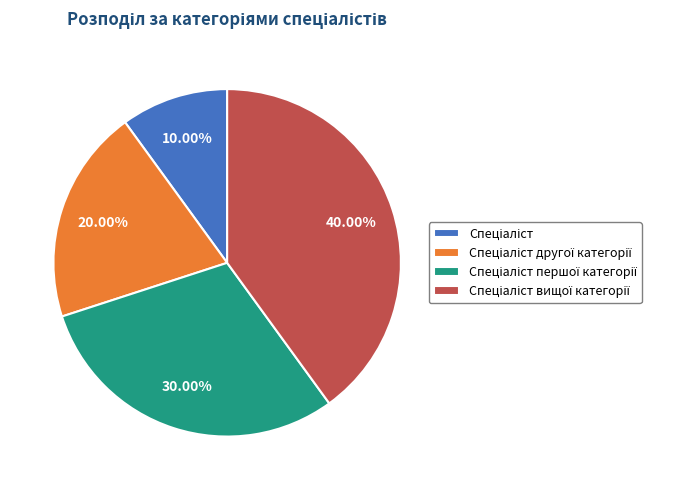

Does any single category account for the majority?

No